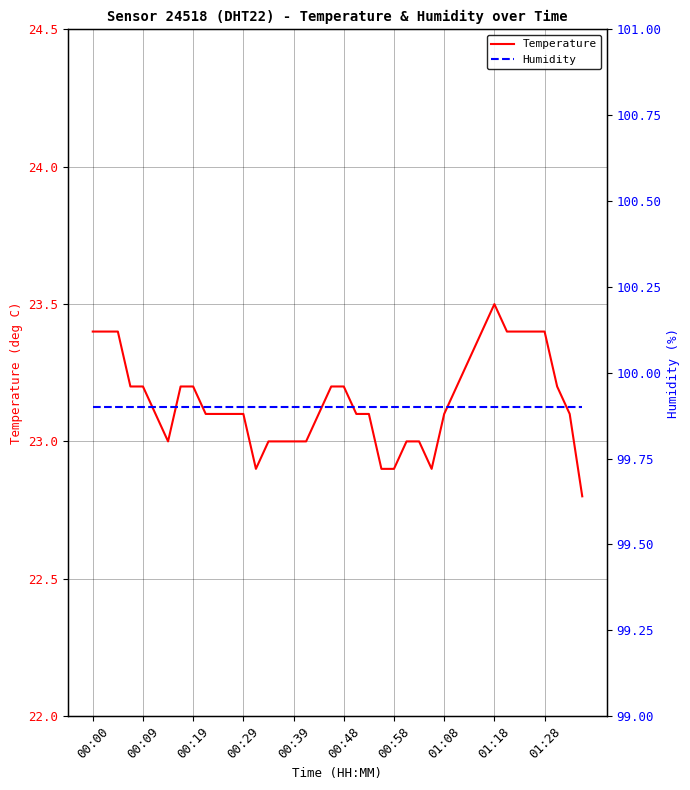

How many categories are shown in the chart?

40